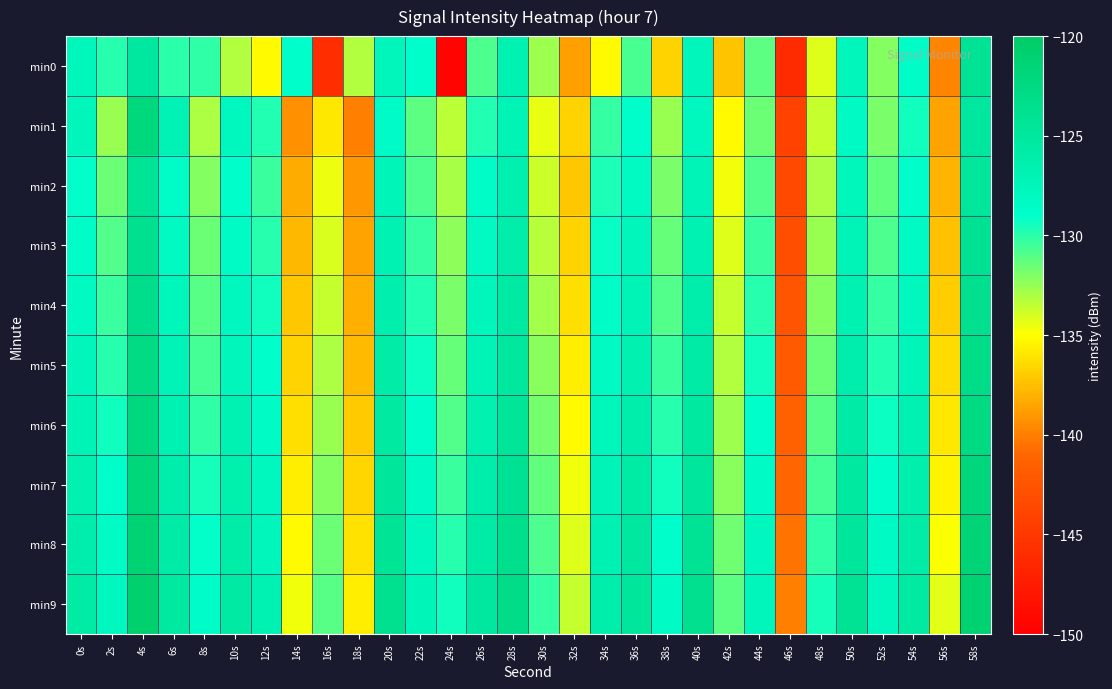

Count the number of data series in this chart.

10